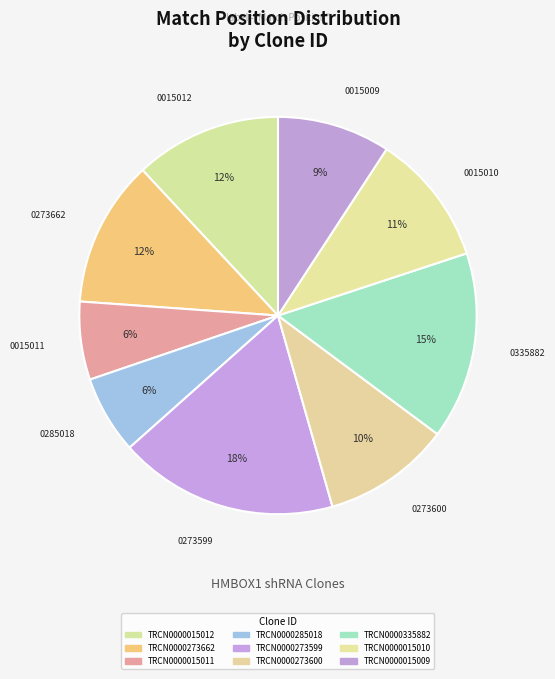

What is the total percentage of TRCN0000273600 and TRCN0000015009?

19.6%